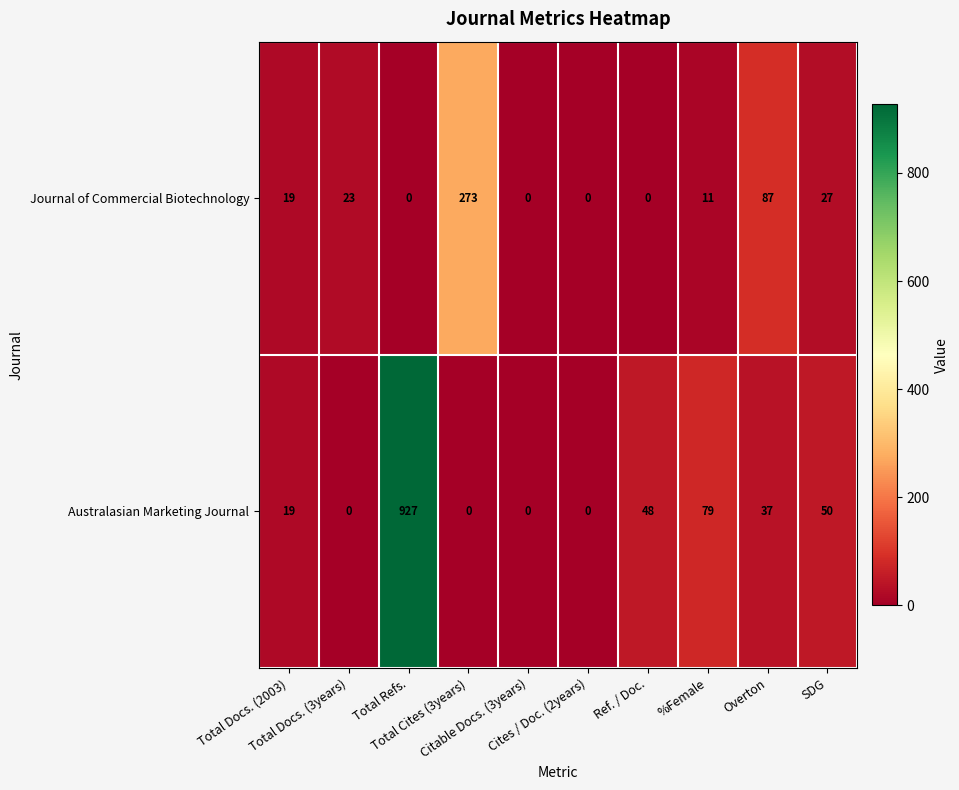

Which series has the largest range (max minus min)?

Australasian Marketing Journal